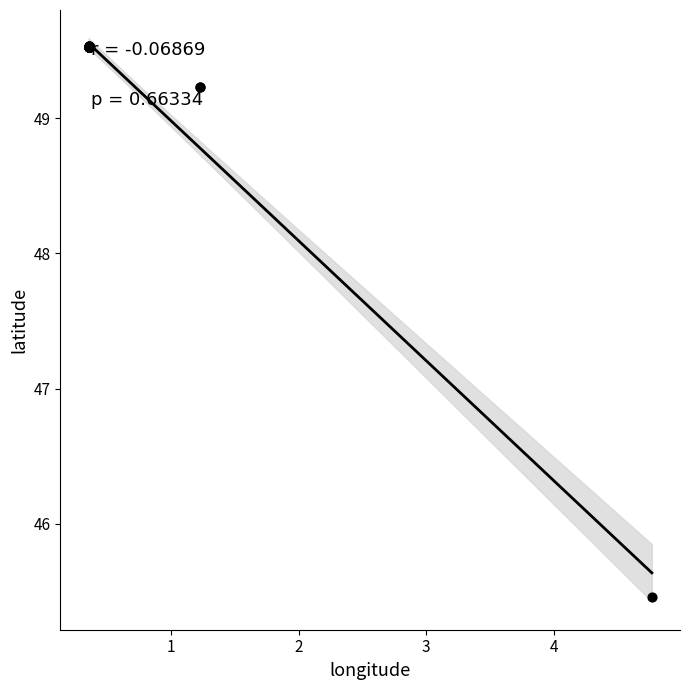

What Y value in the scatter plot is closest to 47?

45.5